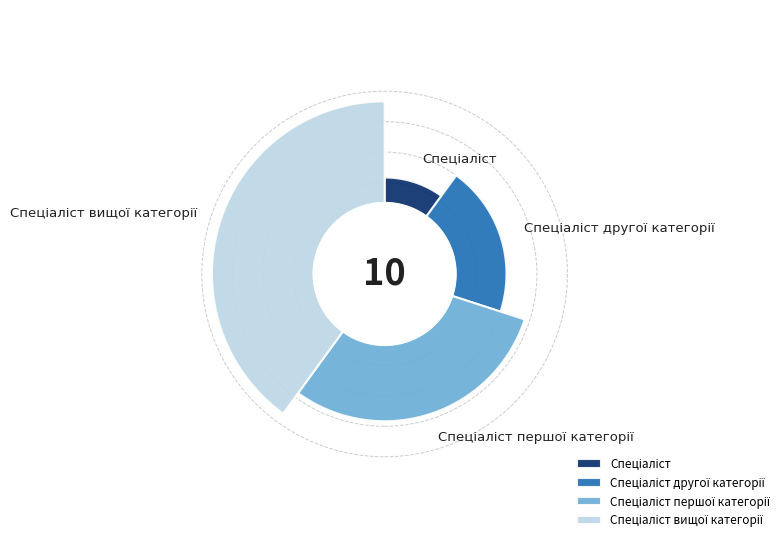

What is the largest slice in the pie chart?

Спеціаліст вищої категорії